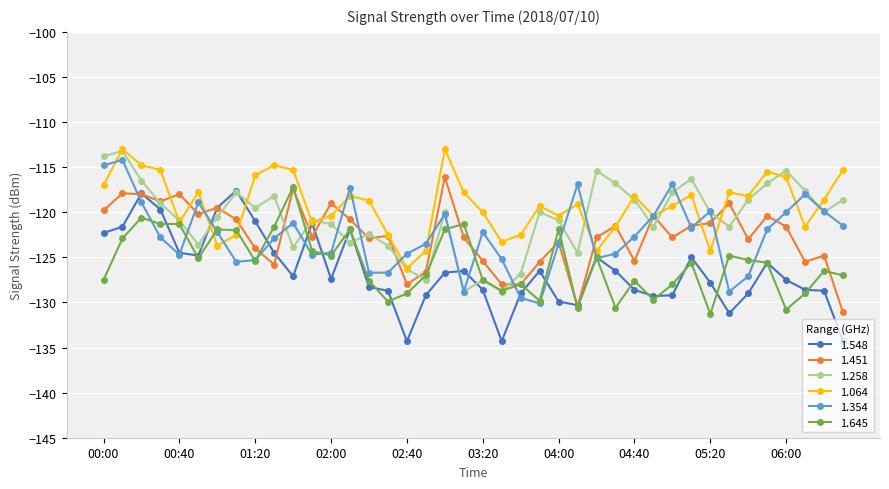

What is the value of the 1.645 point at the 40th from the left?

-127.0